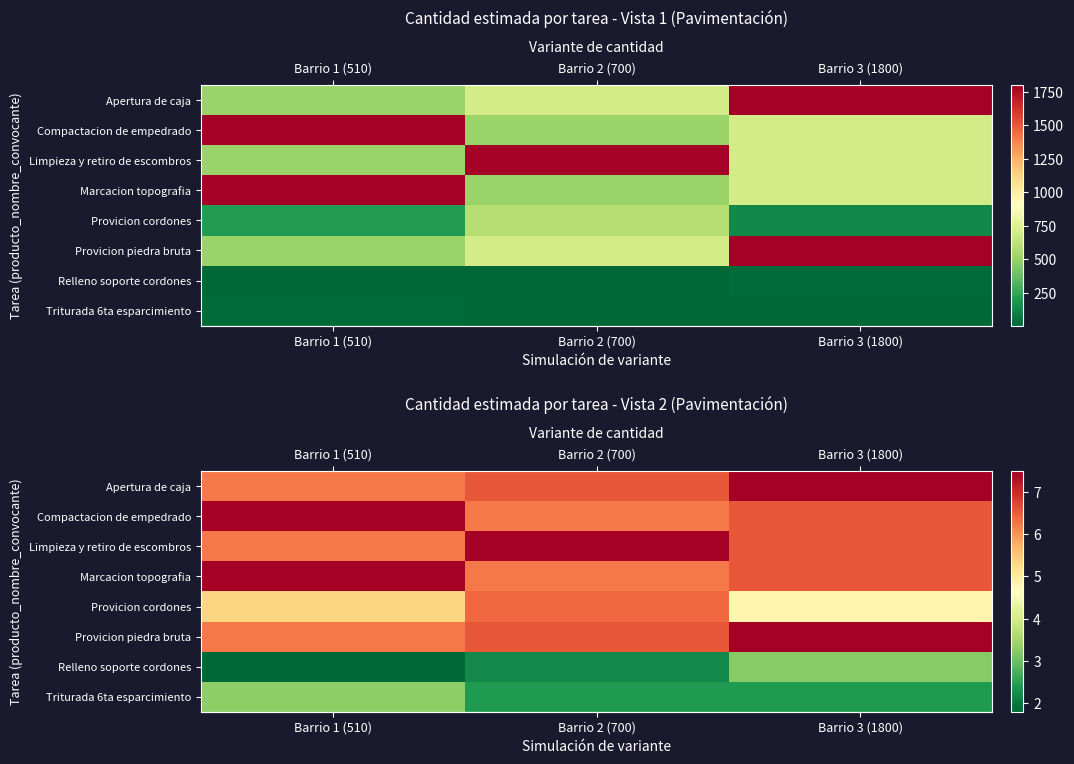

The row_4 series shows 2.6 at Barrio 3 (1800). True or false?

False